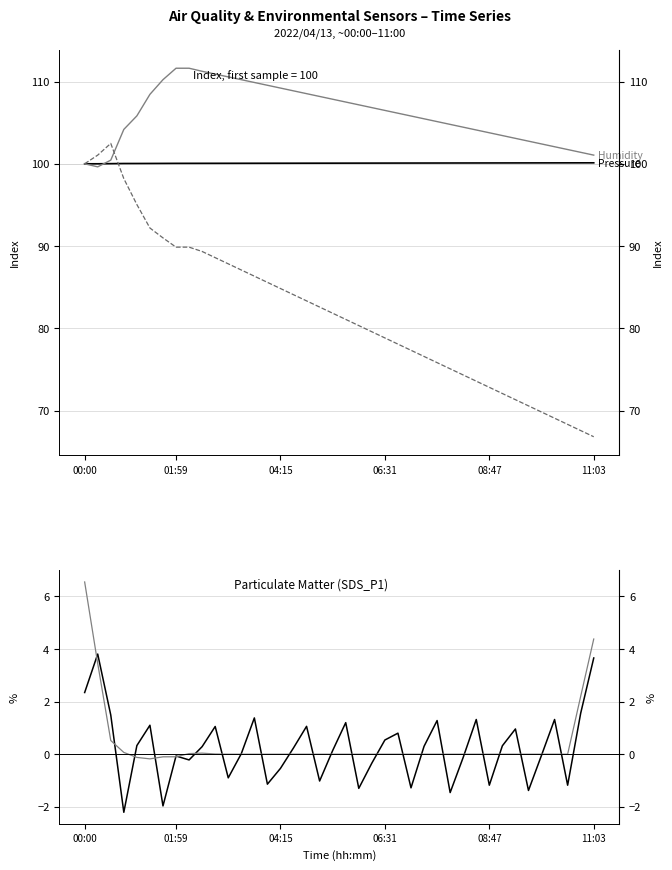

What are all the series names shown in the legend?

BME280 Pressure, BME280 Humidity, BME280 Temp, SDS_P1 deviation, Temperature deviation